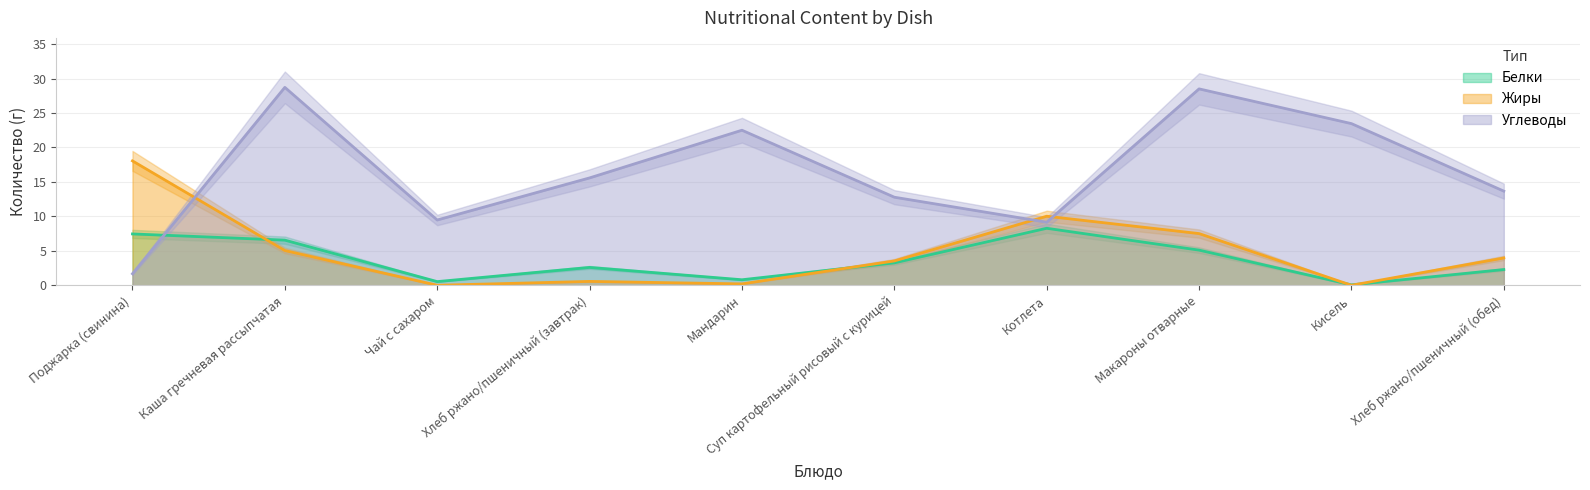

What is the label of the 6th point from the left?

Суп картофельный рисовый с курицей